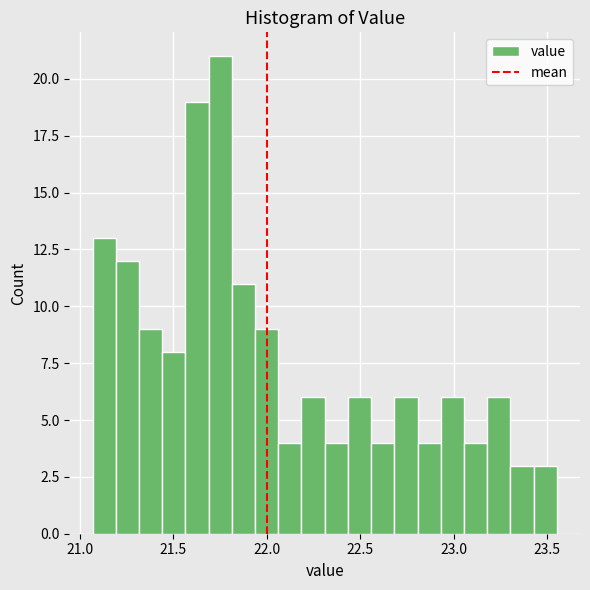

Around what value on the x-axis is the tallest bar? Give the approximate position of its centre, as read against the axis.

21.75